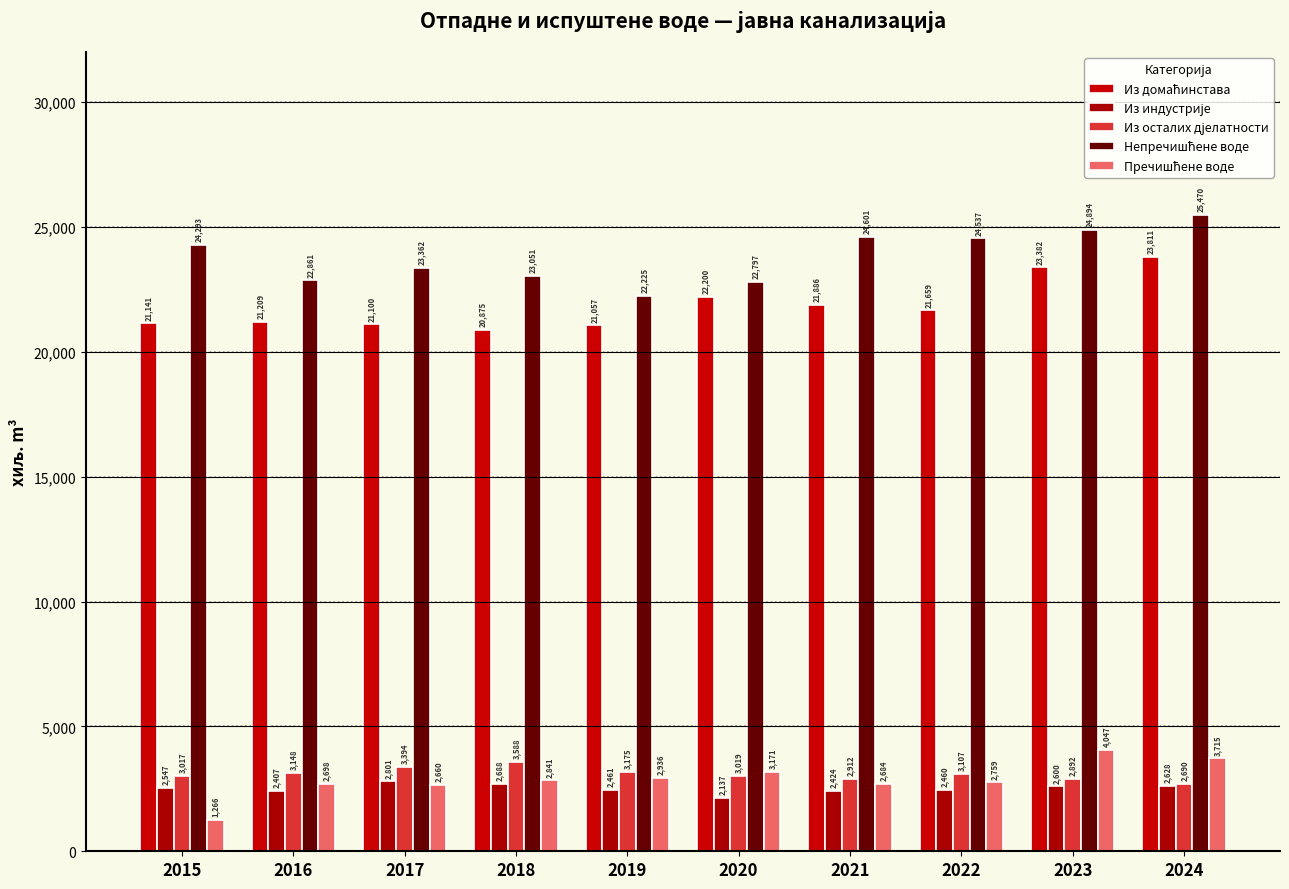

How many categories are shown in the chart?

10